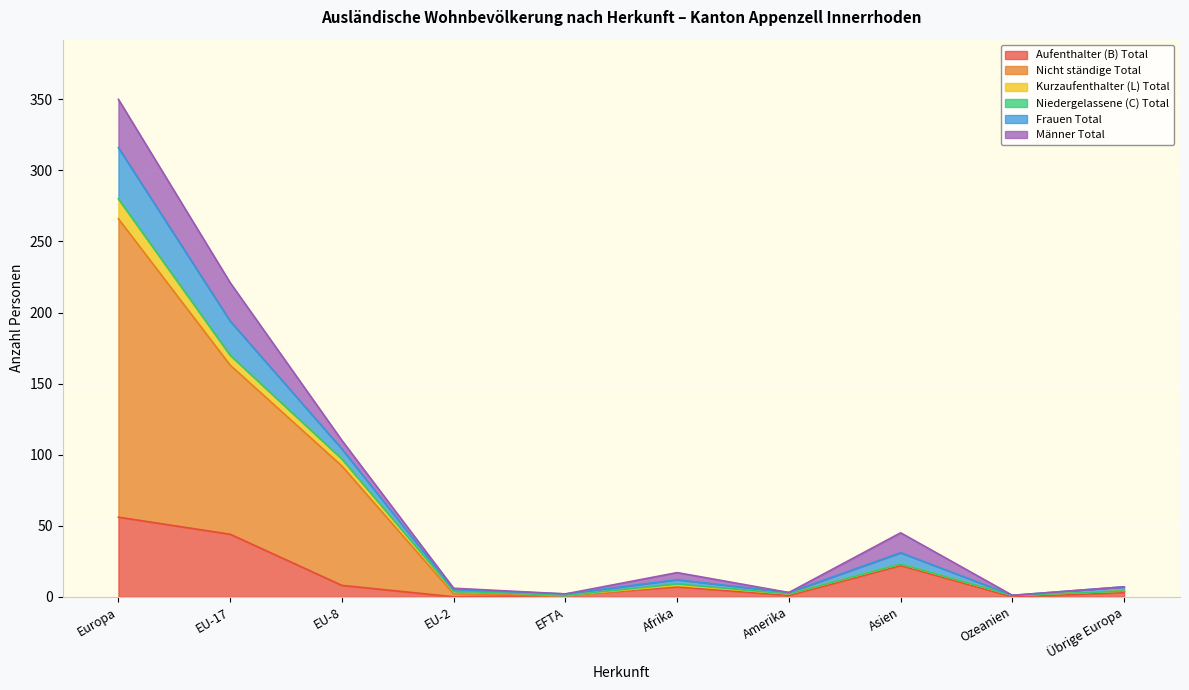

Is it true that Aufenthalter (B) Total equals 44 at EU-17?

True